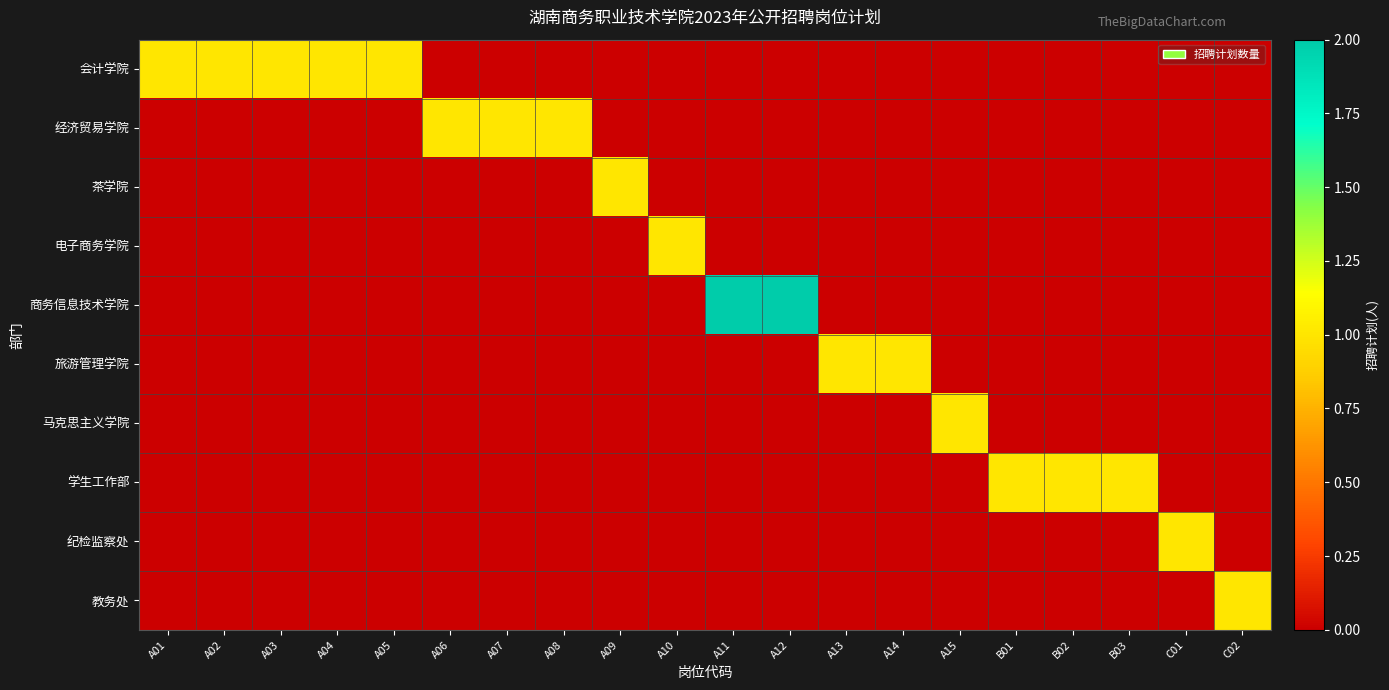

Which has a higher value, B03 or A12?

B03